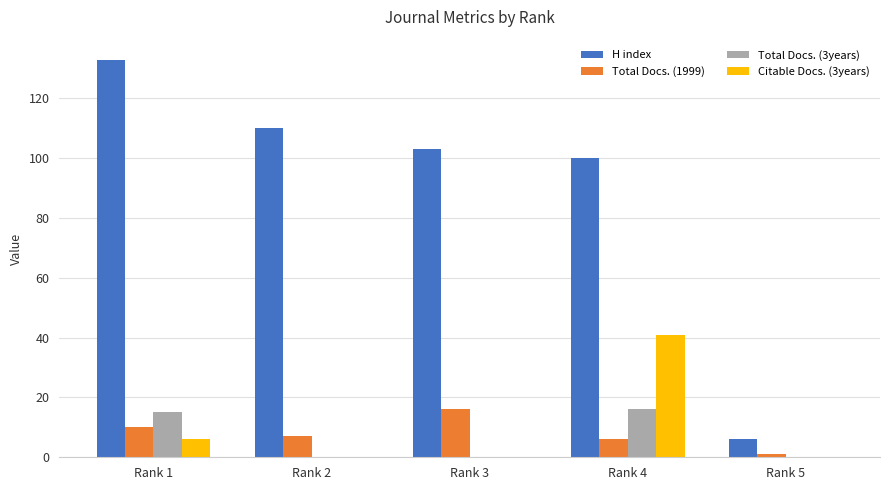

Are the bars horizontal?

No